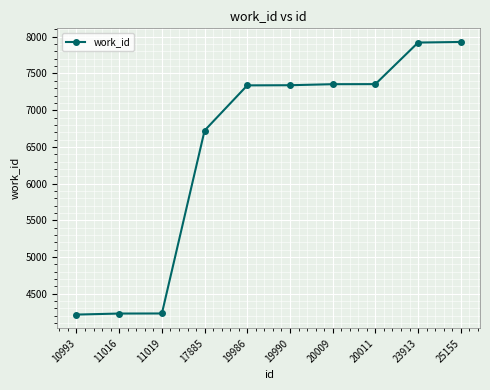

The value at 10993 is 1606. True or false?

False